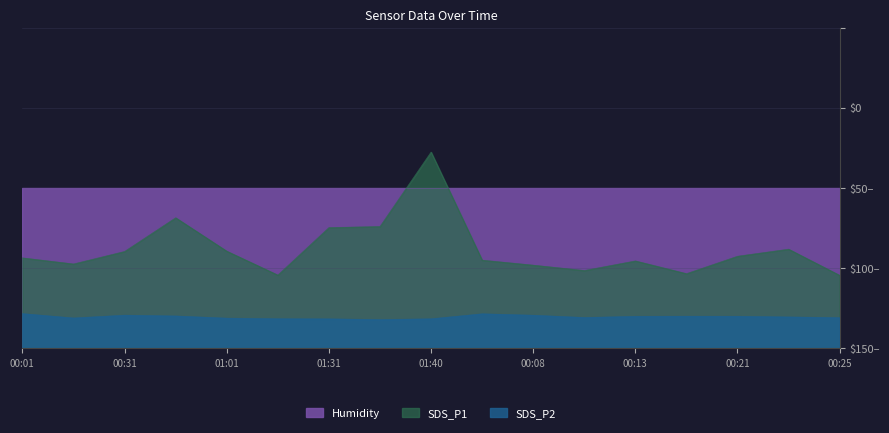

The SDS_P2 series shows 20.0 at 00:21. True or false?

True